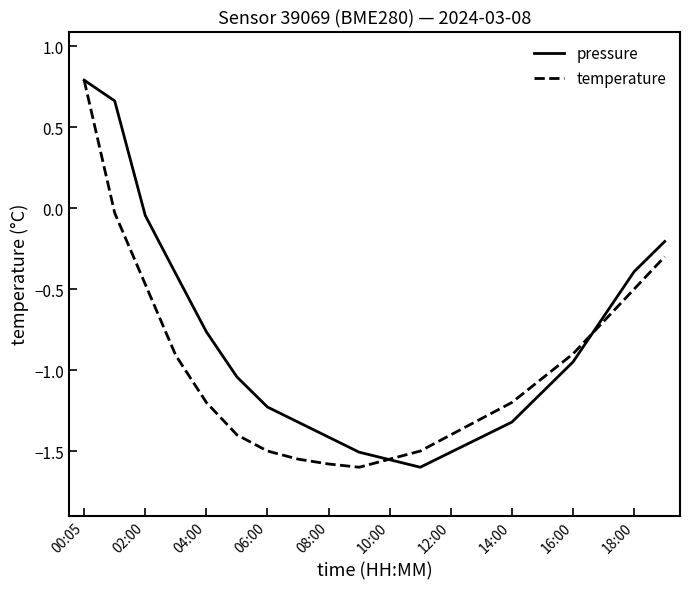

Which series has the largest total across all categories?

pressure